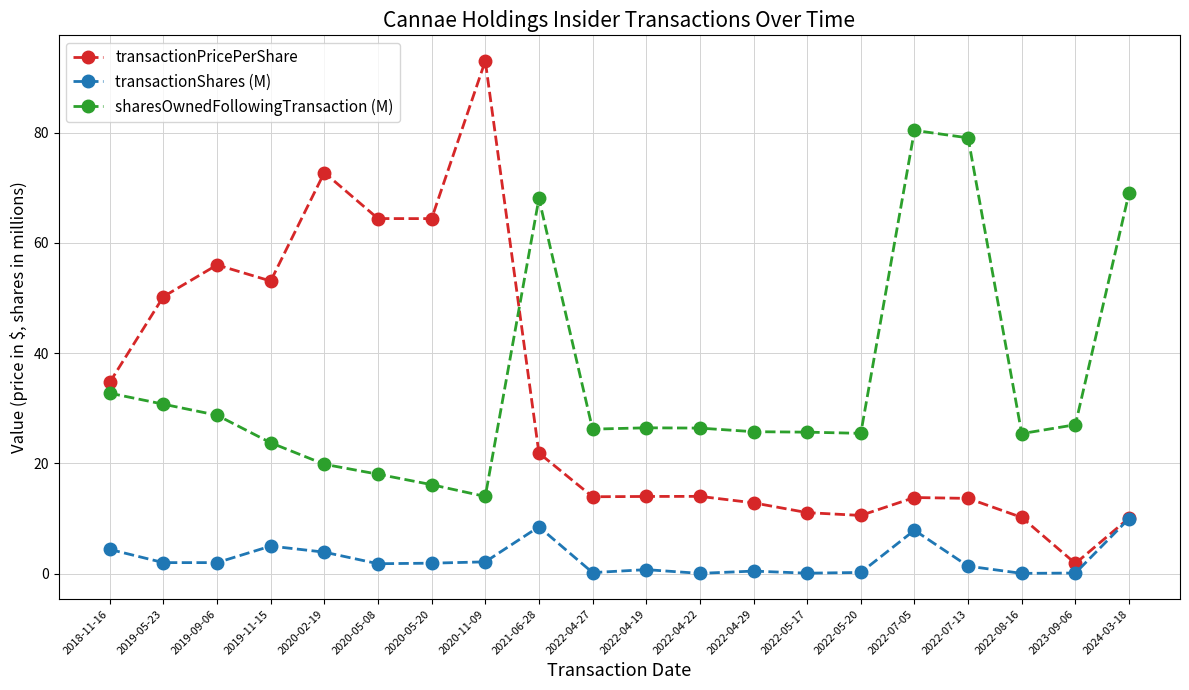

Is it true that sharesOwnedFollowingTransaction (M) equals 25.7 at 2022-04-29?

True